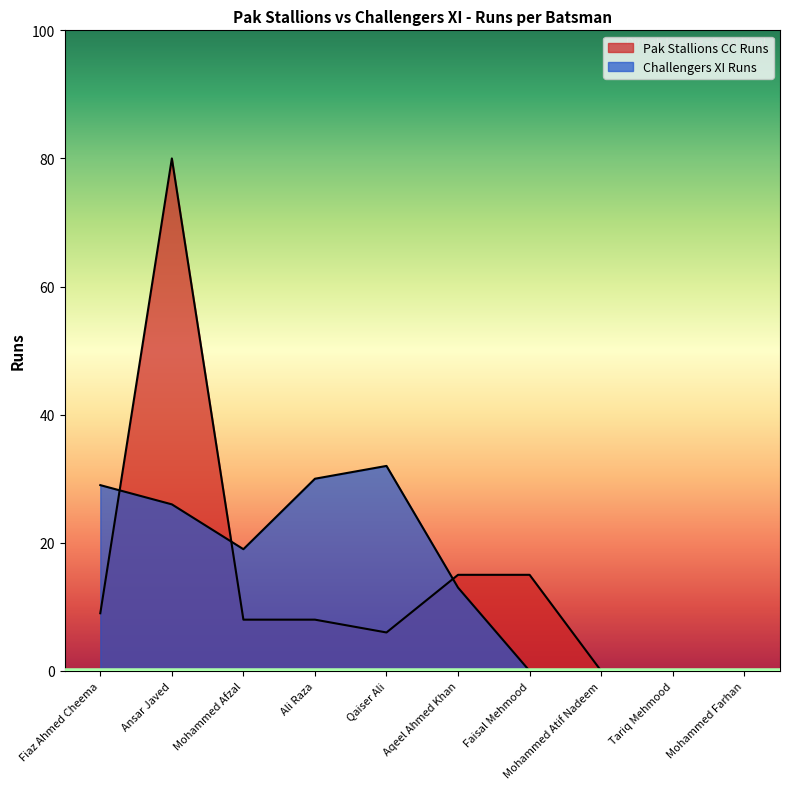

How many values in Challengers XI Runs are above zero?

6